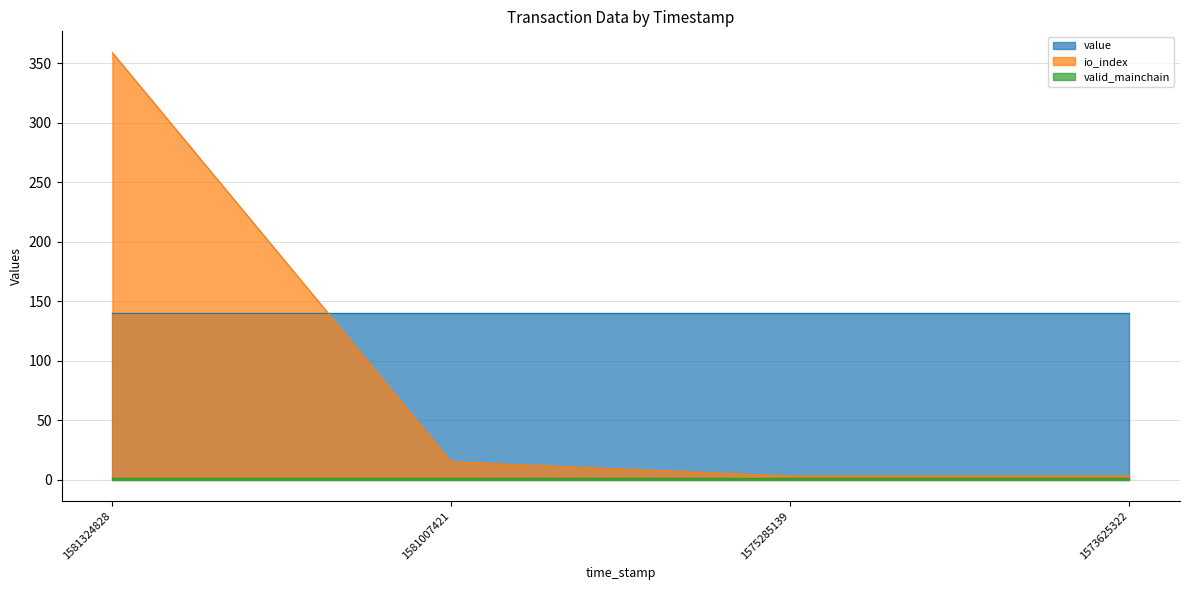

How many data points in io_index are above 15?

1